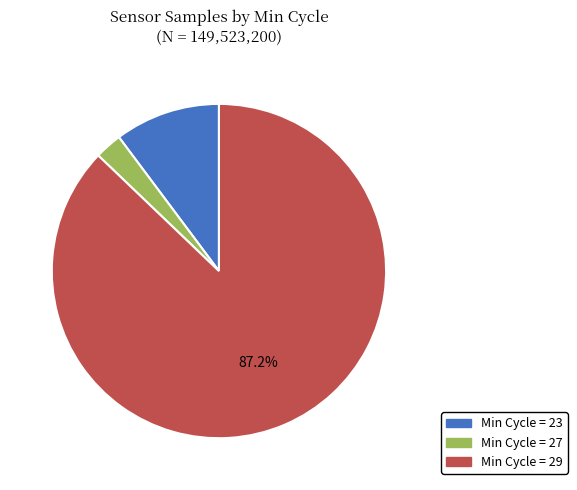

How many segments does this pie chart have?

3